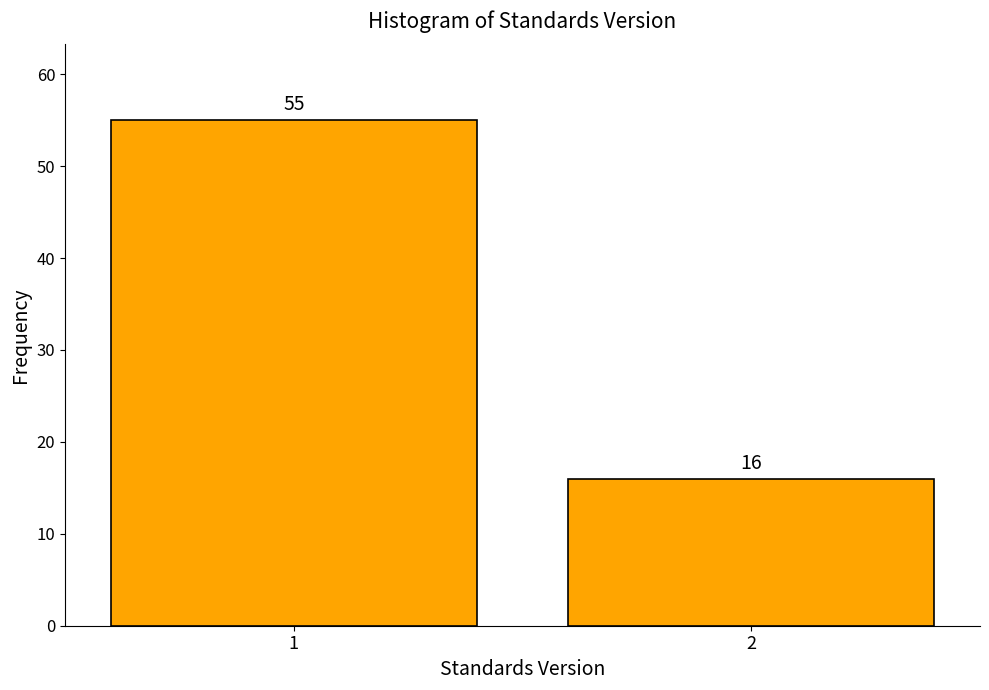

Reading left to right, what are all the values shown in this chart?

55	16